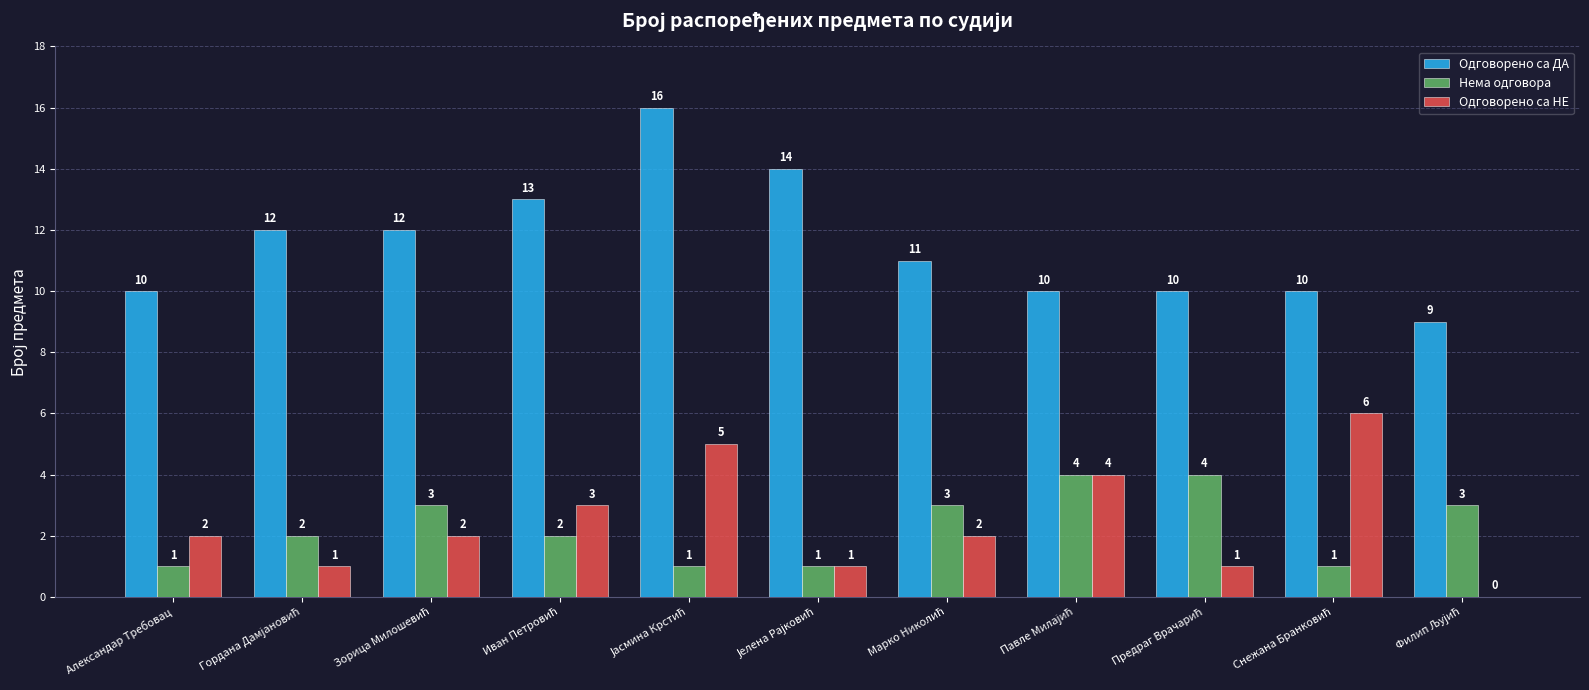

Reading left to right, extract all data points from this chart.

Одговорено са ДА: 10	12	12	13	16	14	11	10	10	10	9
Нема одговора: 1	2	3	2	1	1	3	4	4	1	3
Одговорено са НЕ: 2	1	2	3	5	1	2	4	1	6	0